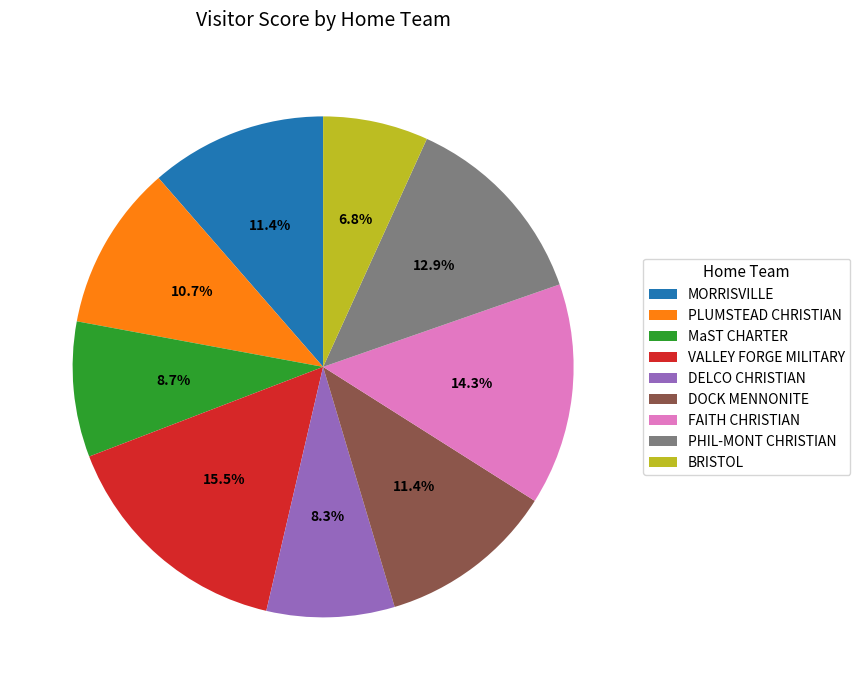

Is there any slice that represents more than half of the pie?

No